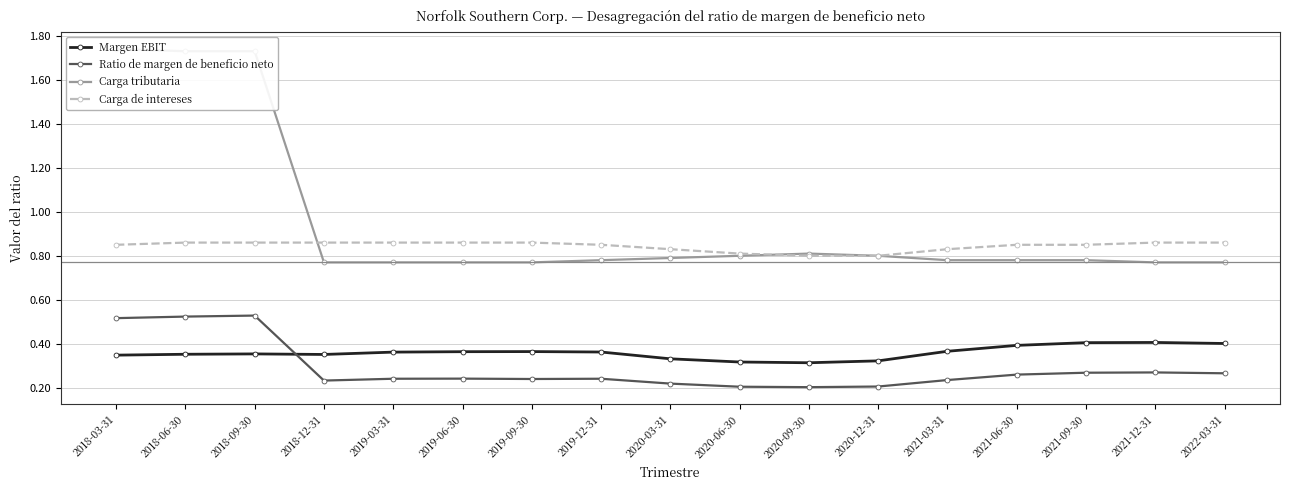

How many data points does each series have?

17